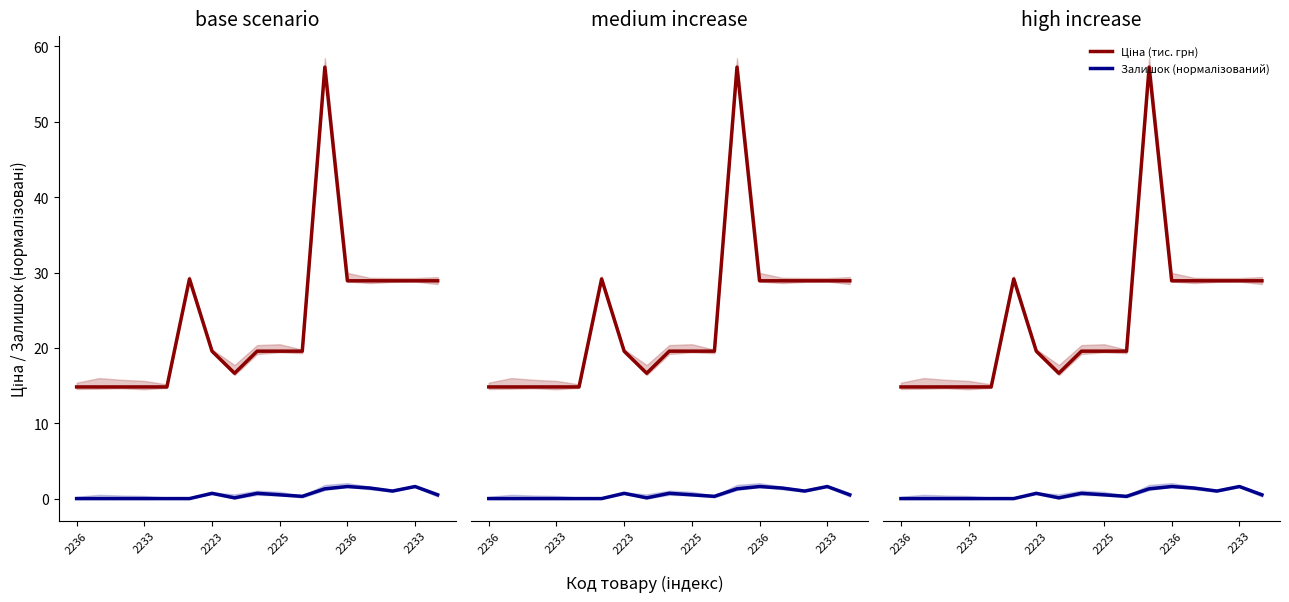

Does the chart display data point markers on the line(s)?

No